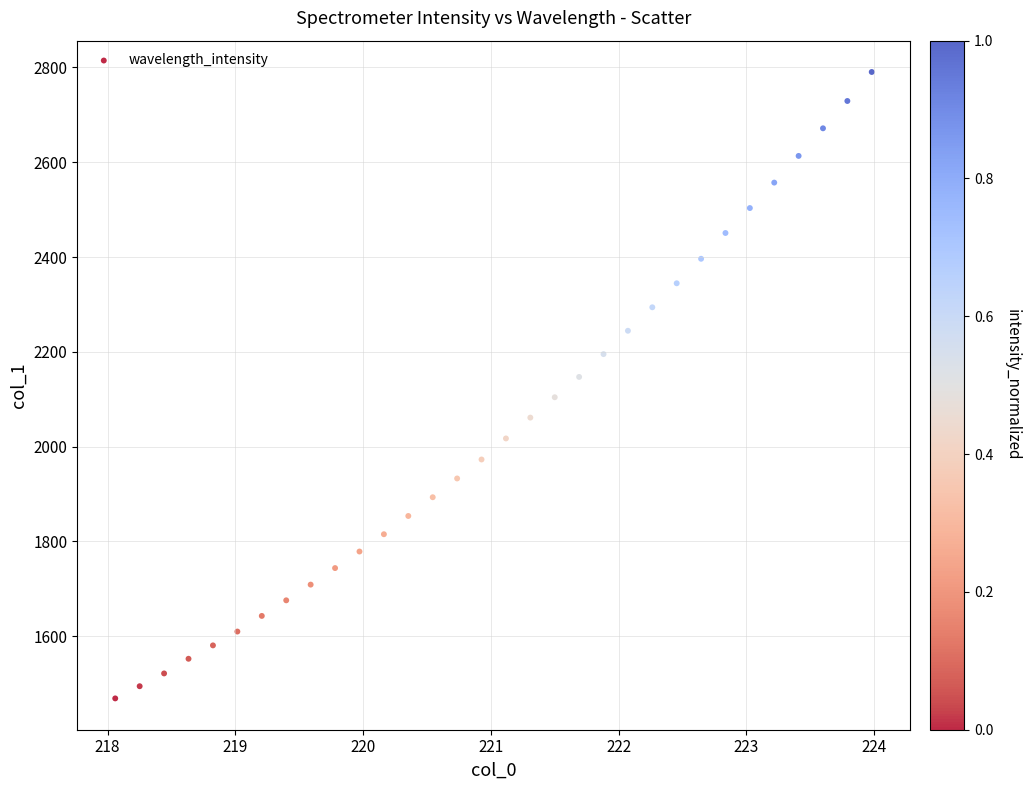

What is the range of Y values (max minus min)?

1321.6